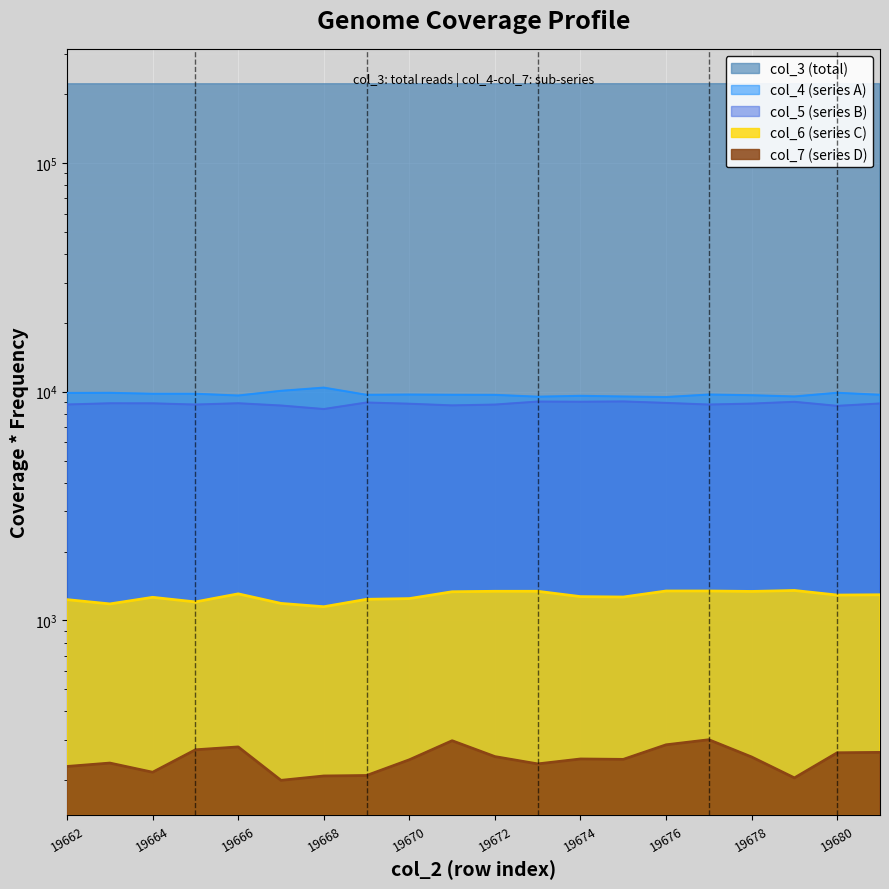

True or false: col_6 and col_7 intersect in this chart.

False